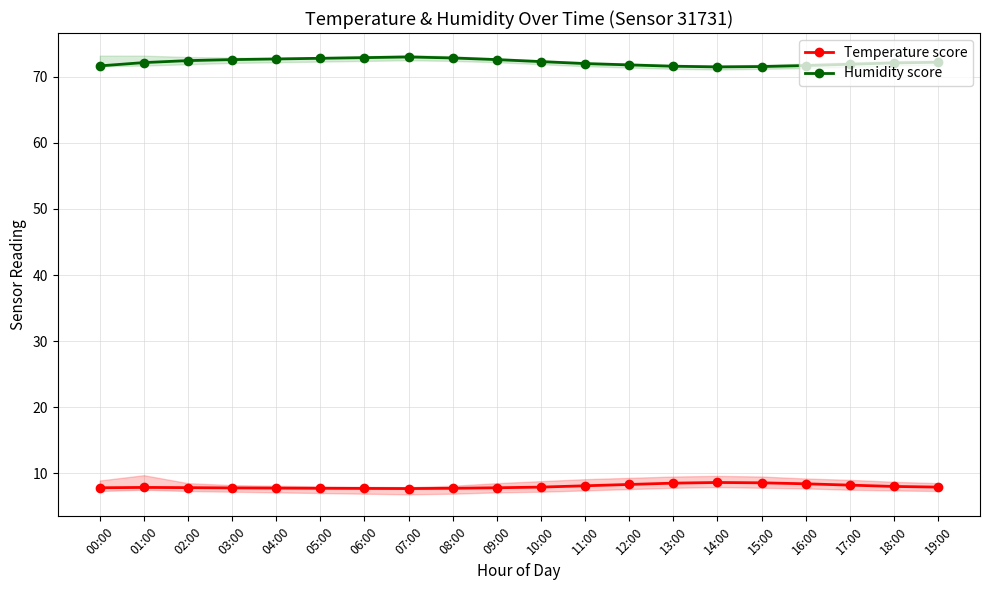

True or false: Humidity score has a value of 72.2 at 01:00.

True